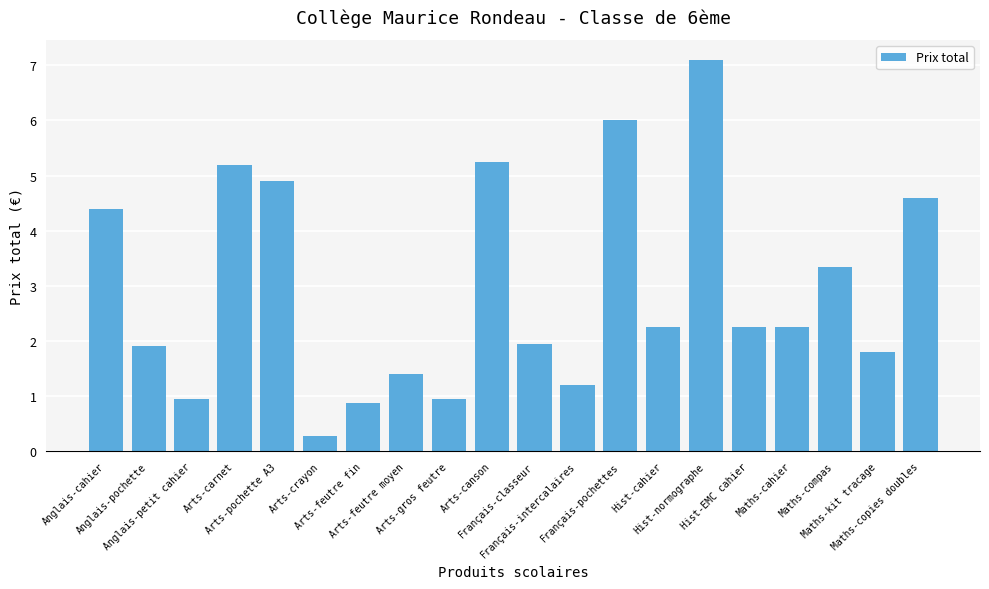

Are the bars horizontal?

No